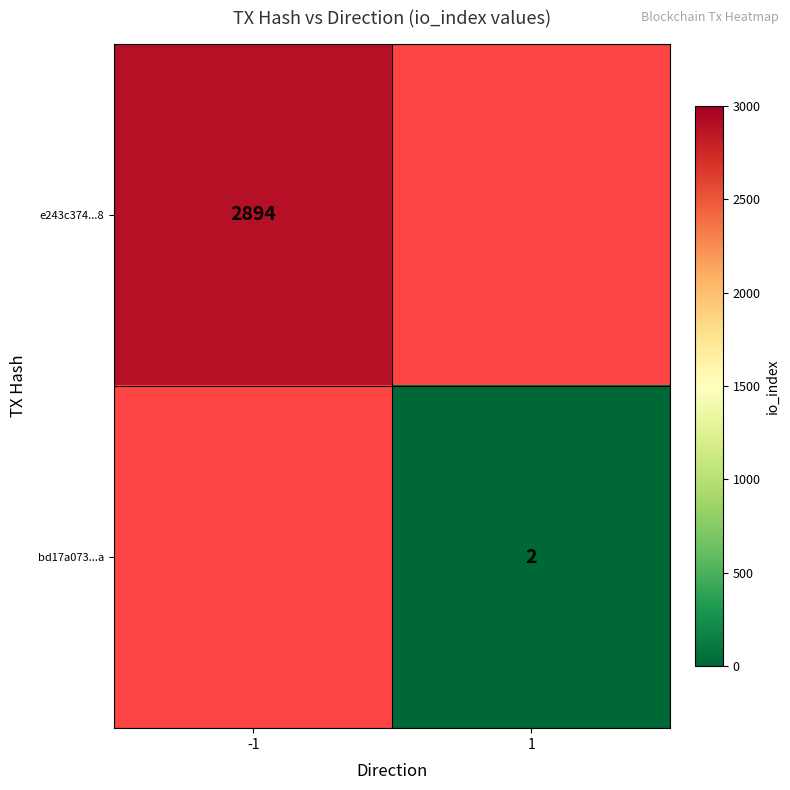

At which category does the chart reach its minimum across all series?

1